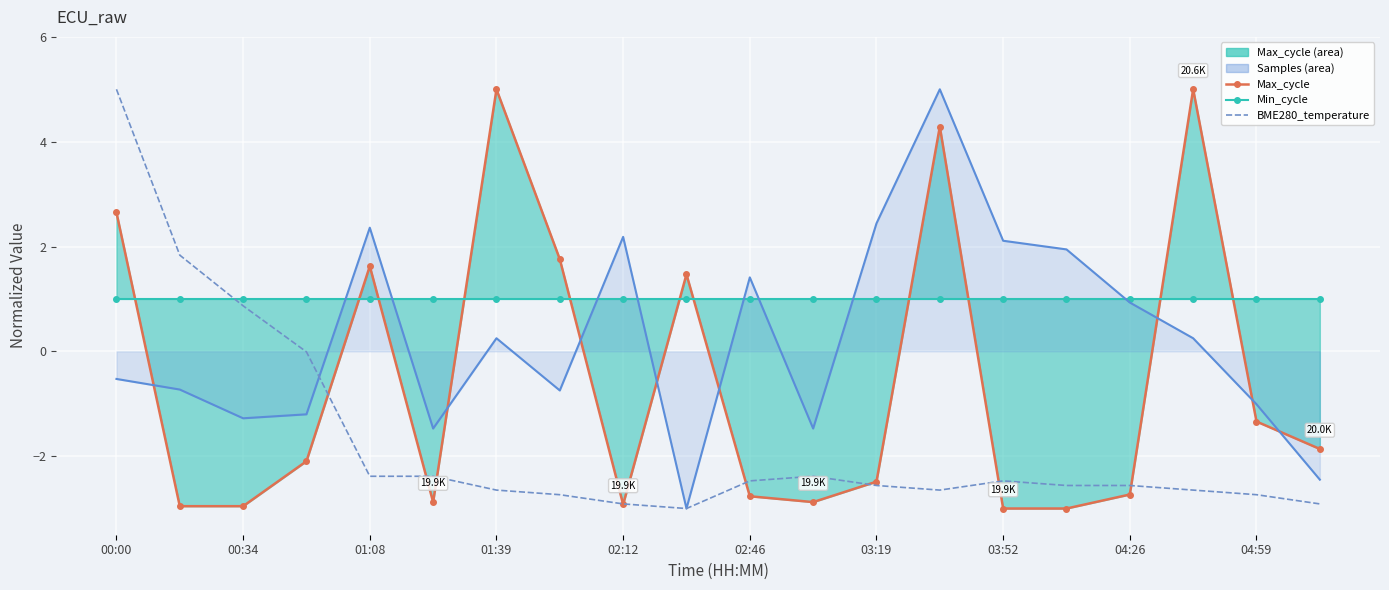

Is it true that BME280_temperature equals 7.7 at 00:00?

False